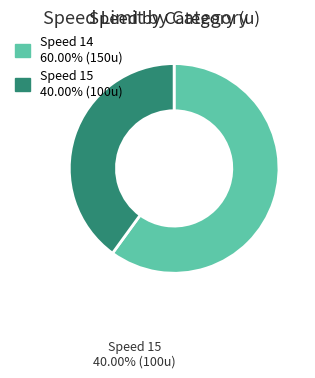

Is there any slice that represents more than half of the pie?

Yes